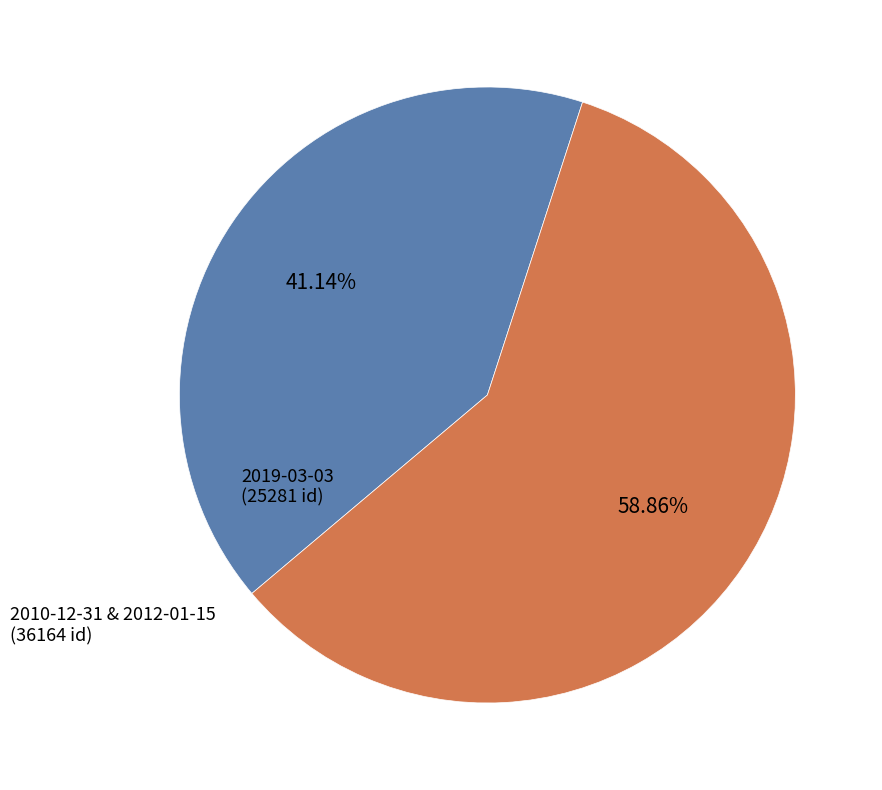

Which slice is the smallest?

2019-03-03 (25281 id)